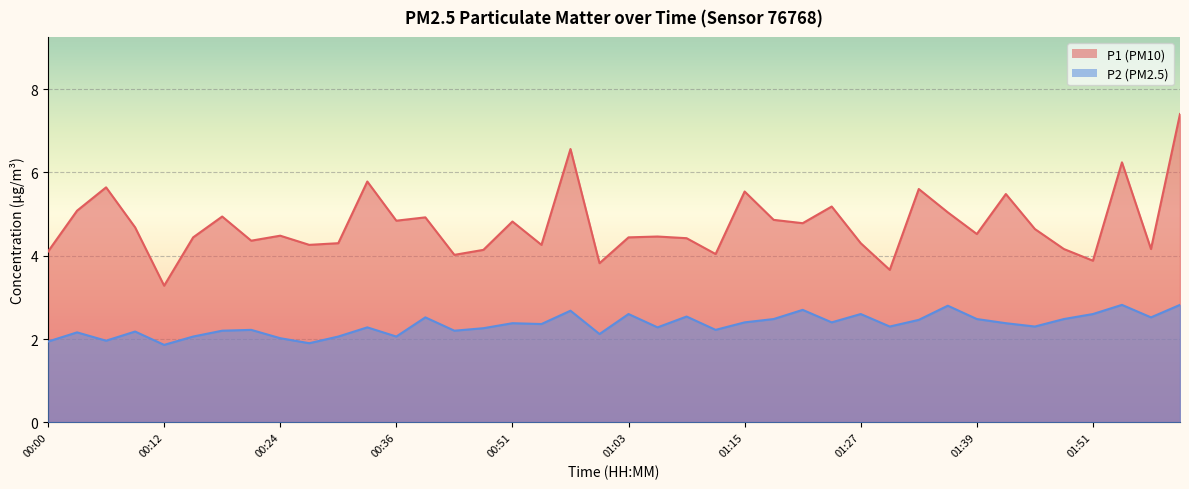

What is the spread (max minus min) of values at 00:51?

2.4